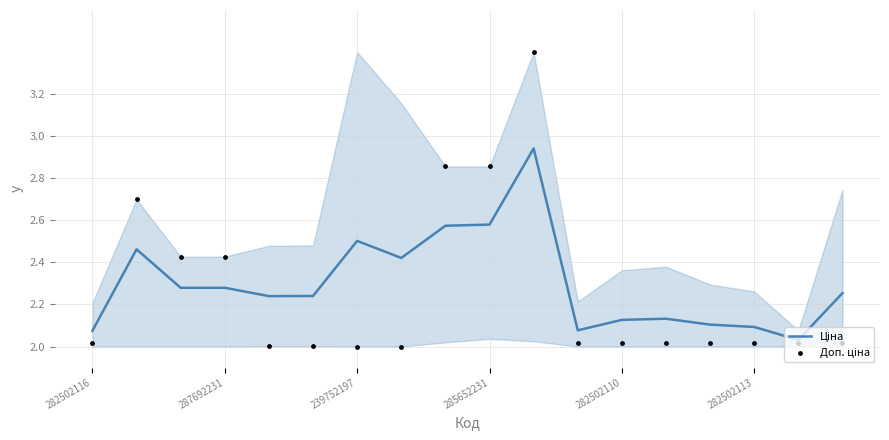

Which series has the largest Y range (max minus min)?

Доп. ціна